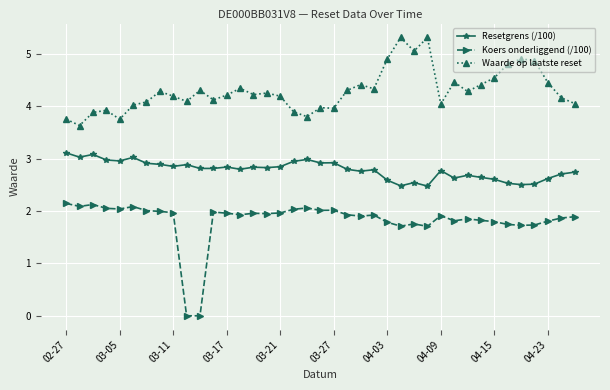

What is the value of the Koers onderliggend (/100) point at the 16th from the left?

1.9